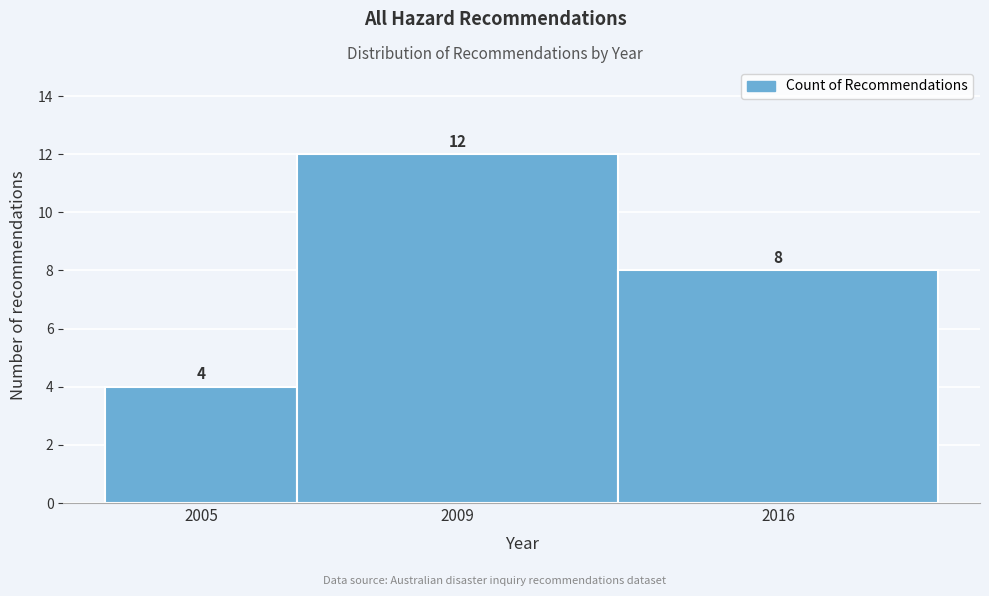

Reading right to left, transcribe all the data shown in this chart.

2016=8	2009=12	2005=4